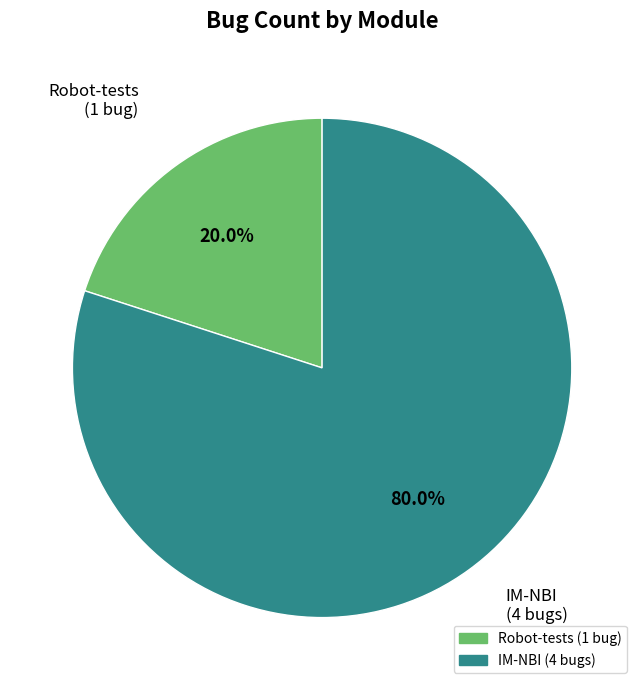

Which slice represents more than half of the pie?

IM-NBI